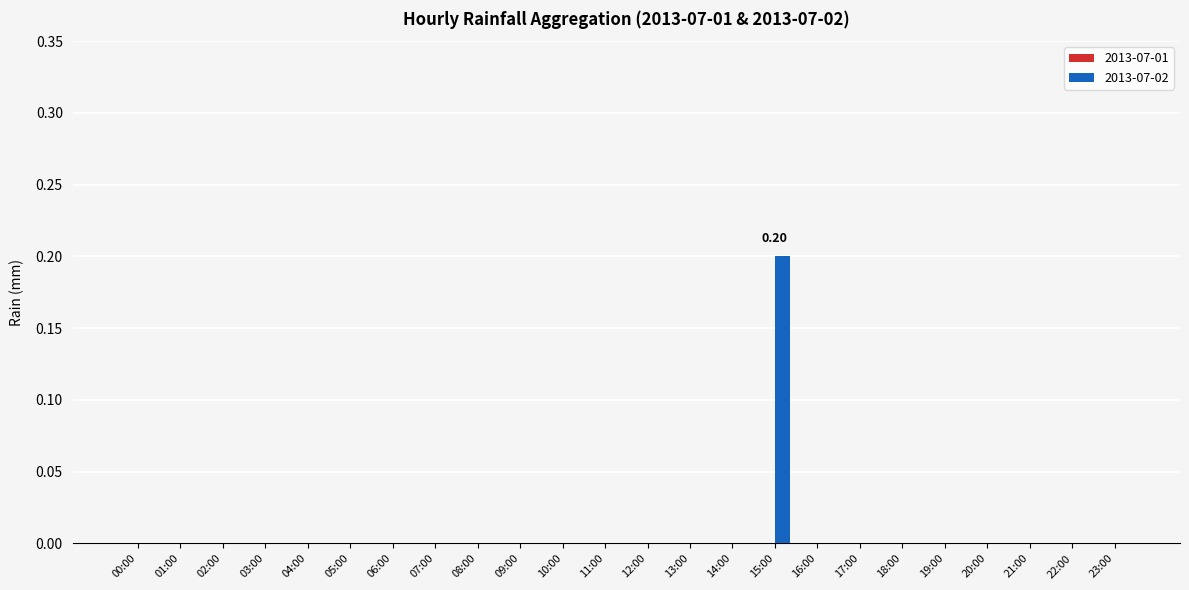

Reading right to left, what are all the values shown in this chart?

23:00=0.0	22:00=0.0	21:00=0.0	20:00=0.0	19:00=0.0	18:00=0.0	17:00=0.0	16:00=0.0	15:00=0.2	14:00=0.0	13:00=0.0	12:00=0.0	11:00=0.0	10:00=0.0	09:00=0.0	08:00=0.0	07:00=0.0	06:00=0.0	05:00=0.0	04:00=0.0	03:00=0.0	02:00=0.0	01:00=0.0	00:00=0.0